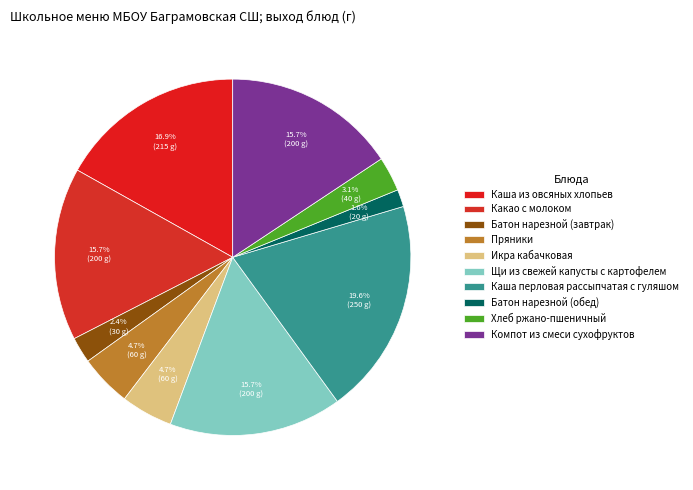

Count the number of slices in the pie.

10